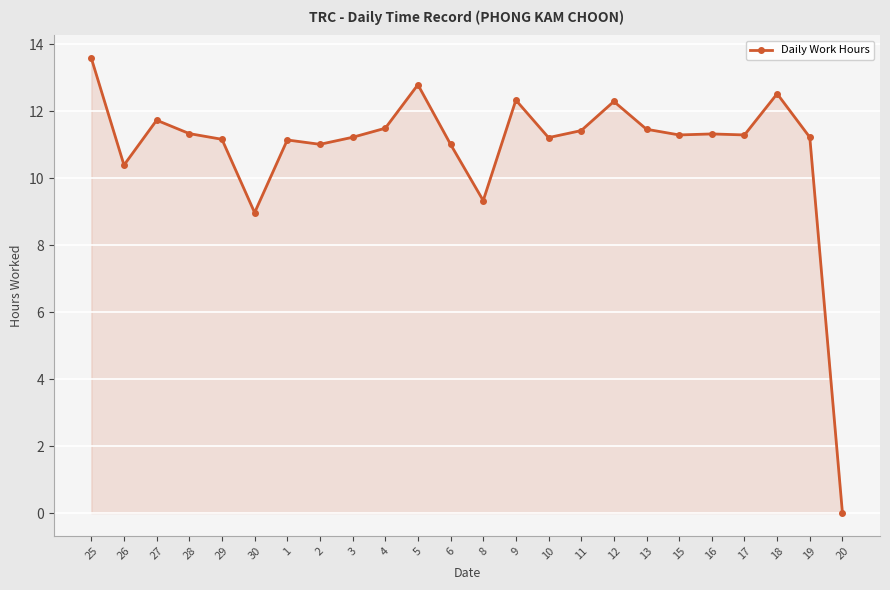

How many series are shown in this chart?

1